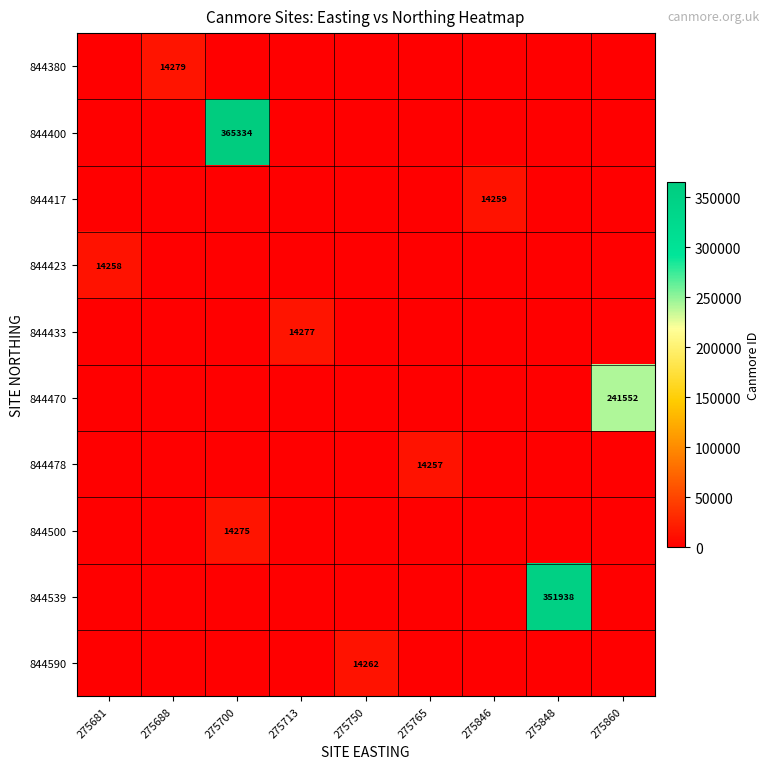

The value of 844470 at 275860 is 104217. True or false?

False